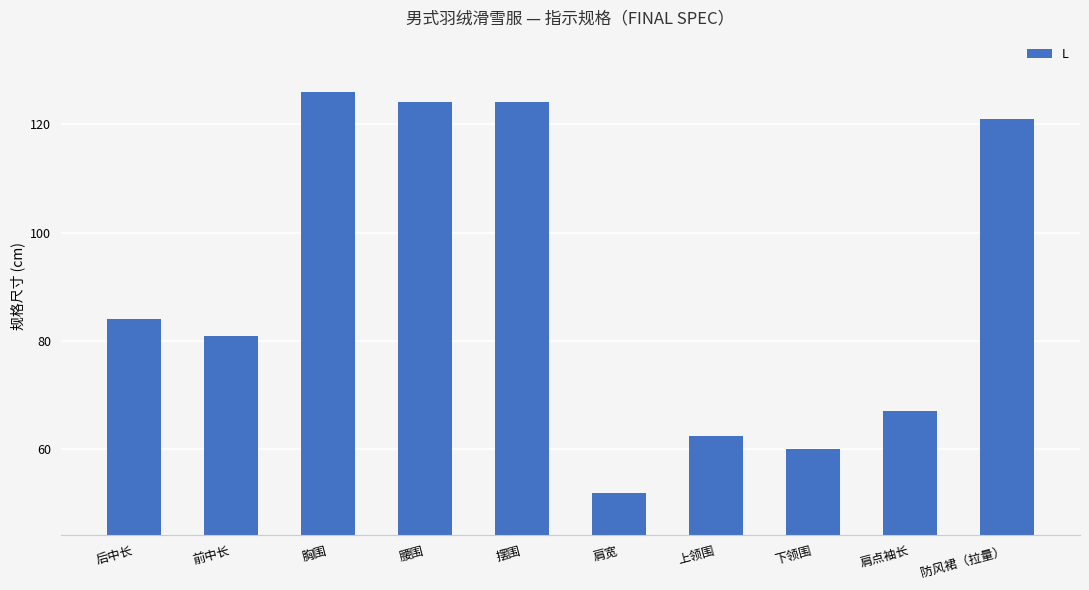

The value at 后中长 is 84.0. True or false?

True